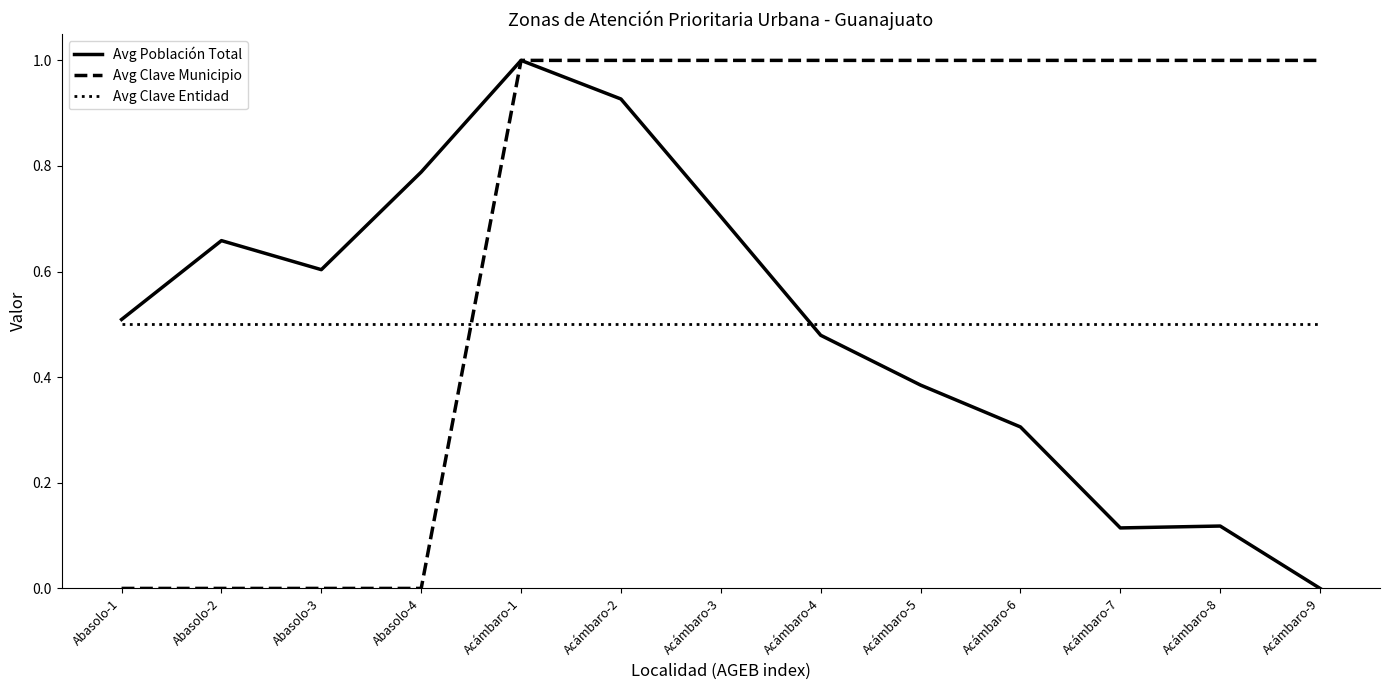

Between Abasolo-1 and Abasolo-4, which series saw the biggest shift?

Avg Población Total